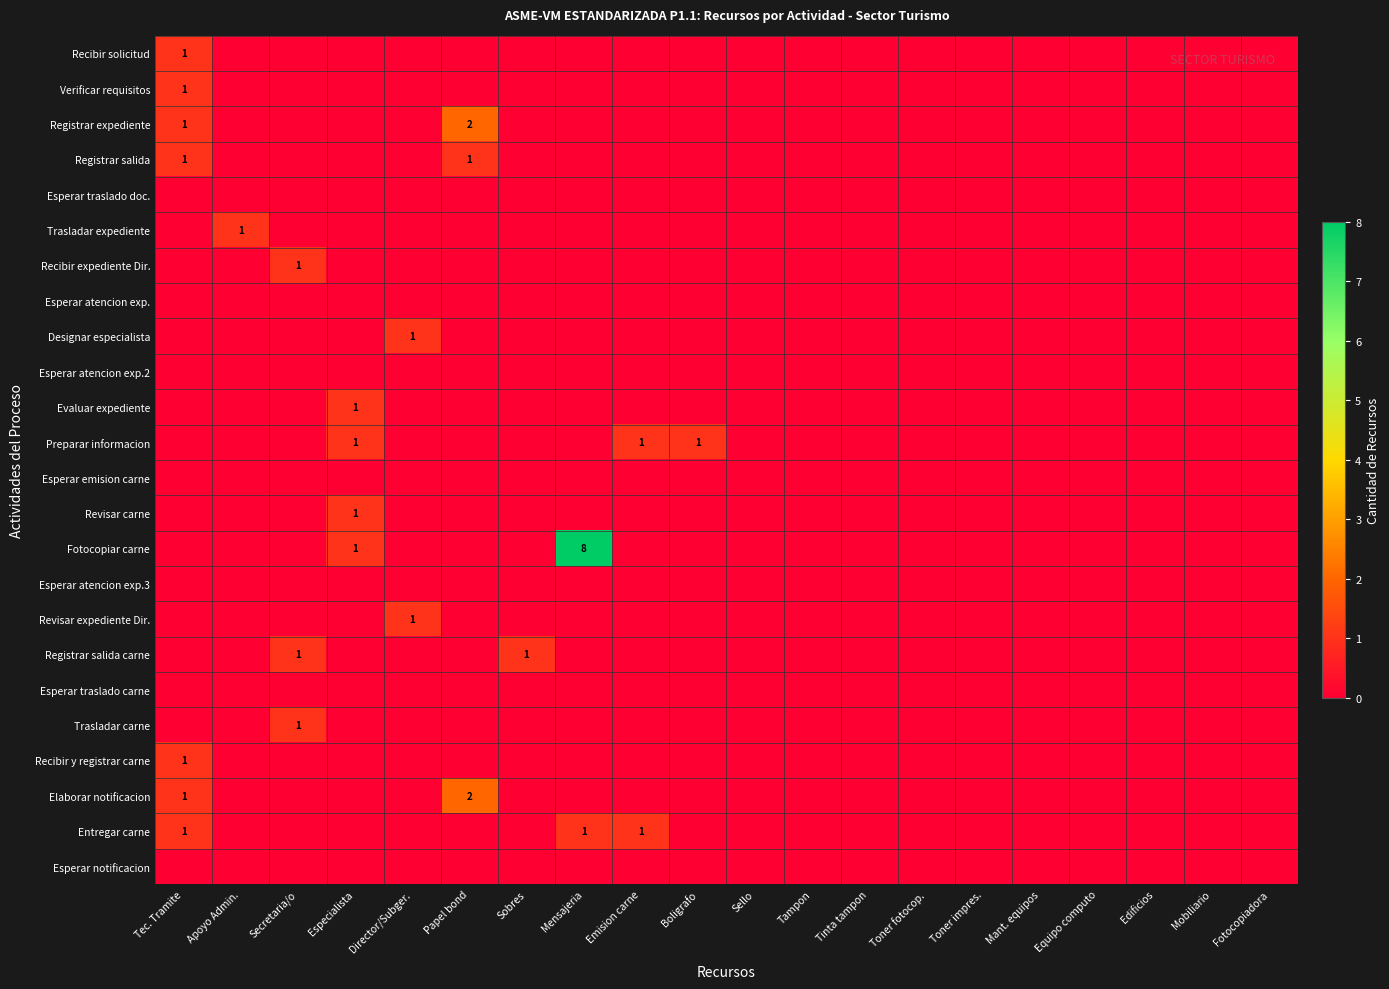

Is the value of Recibir y registrar carne at Sobres greater than the value of Esperar notificacion at Sobres?

No